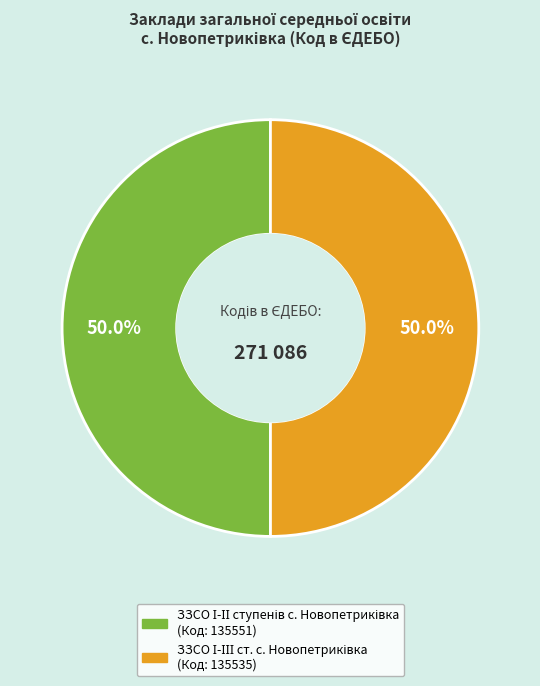

To the nearest percent, what percentage of the pie is ЗЗСО І-ІІІ ст. с. Новопетриківка?

50%